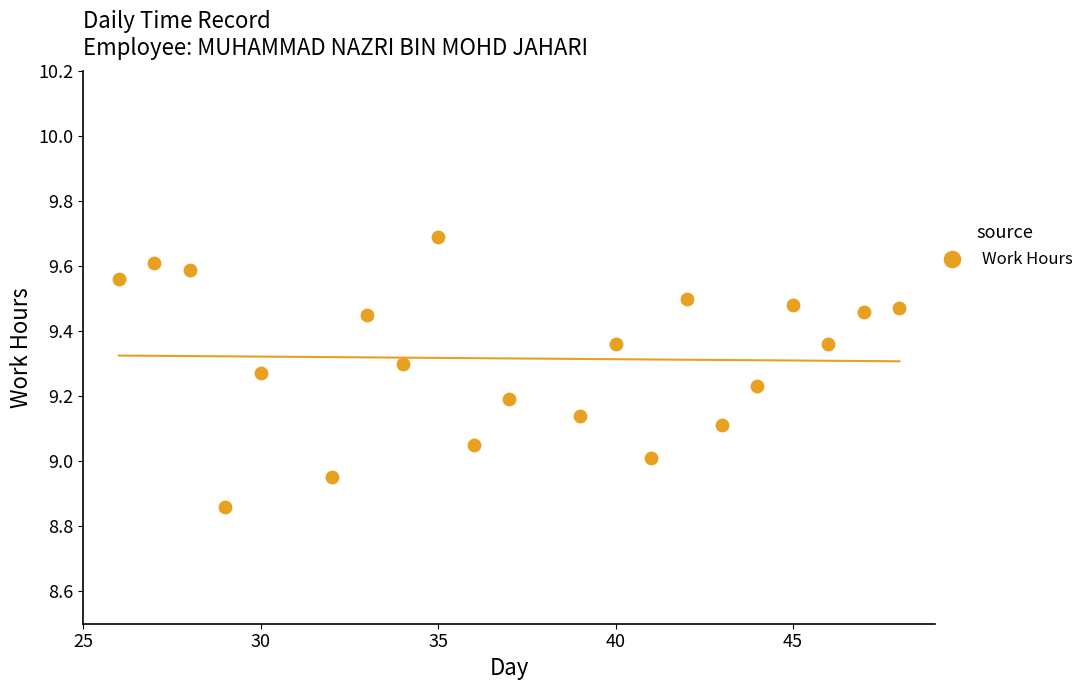

What is the range of X values (max minus min)?

22.0